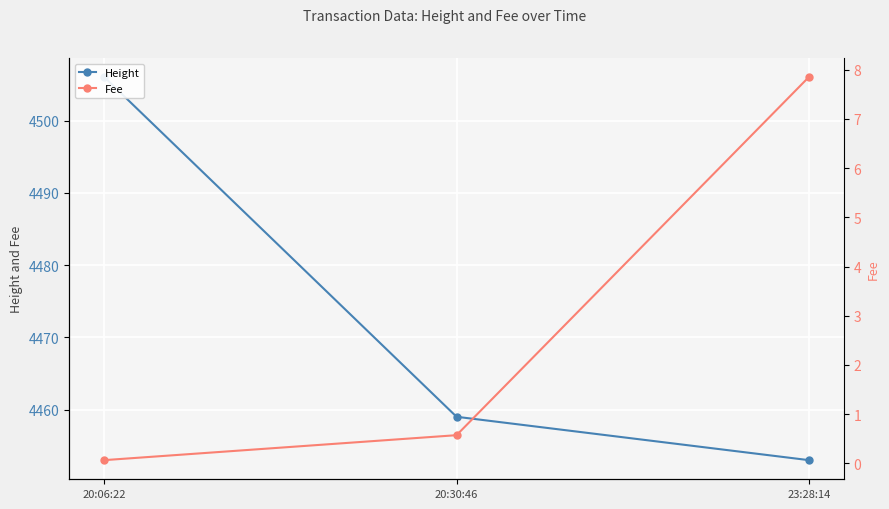

Which category has the lowest value across all series?

20:06:22